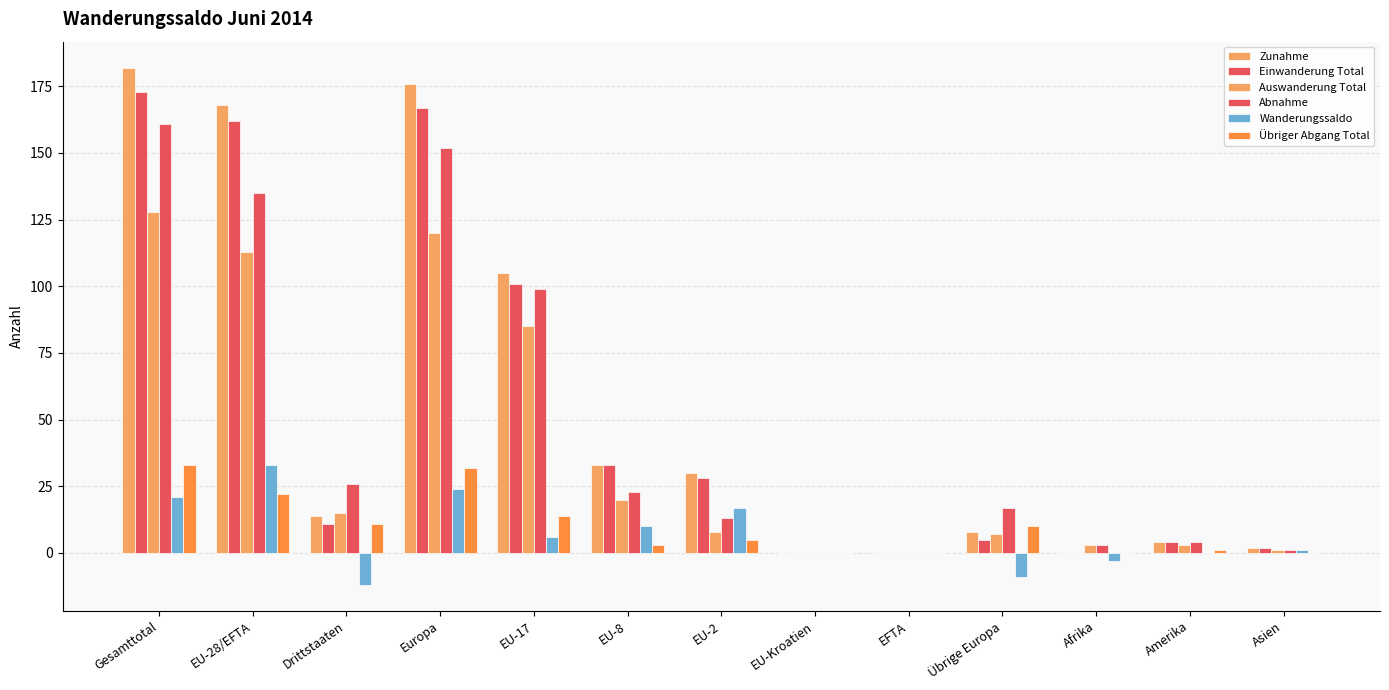

What position from the right is EU-8?

8